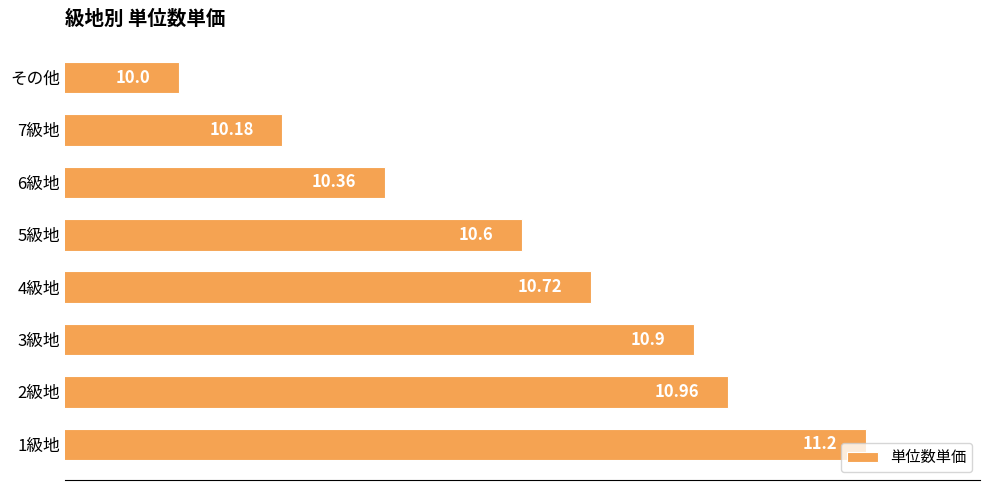

At which category does the chart reach its minimum across all series?

その他